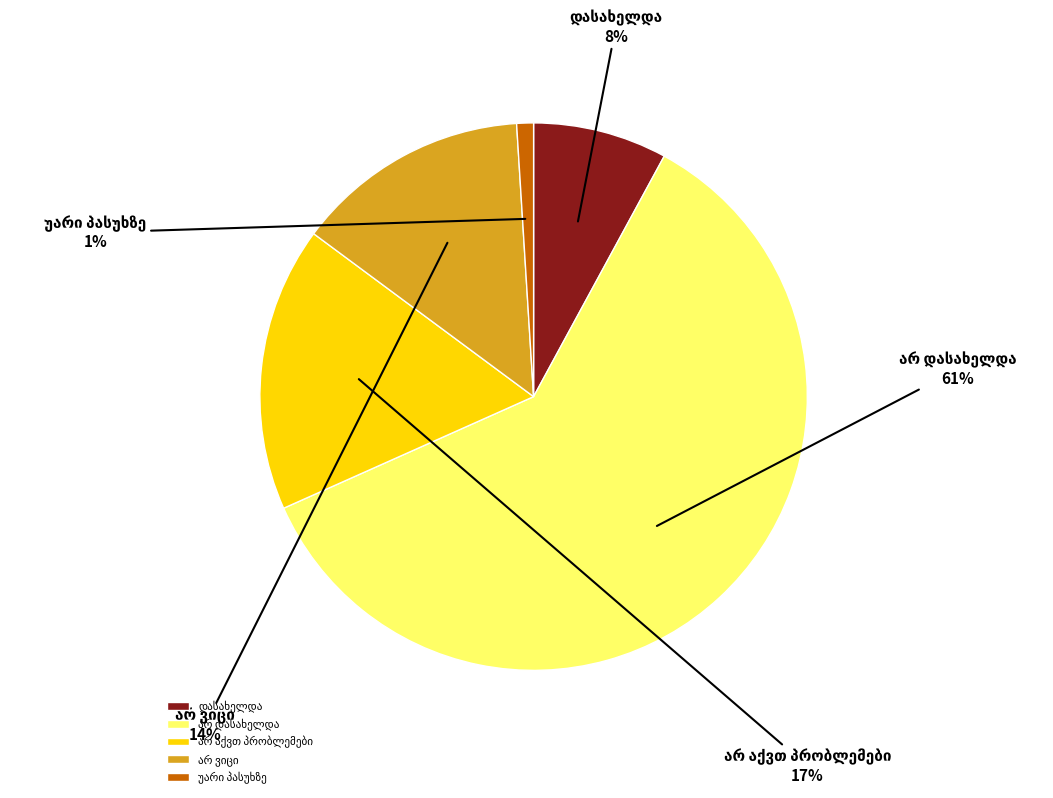

Which has a higher value, არ დასახელდა or უარი პასუხზე?

არ დასახელდა